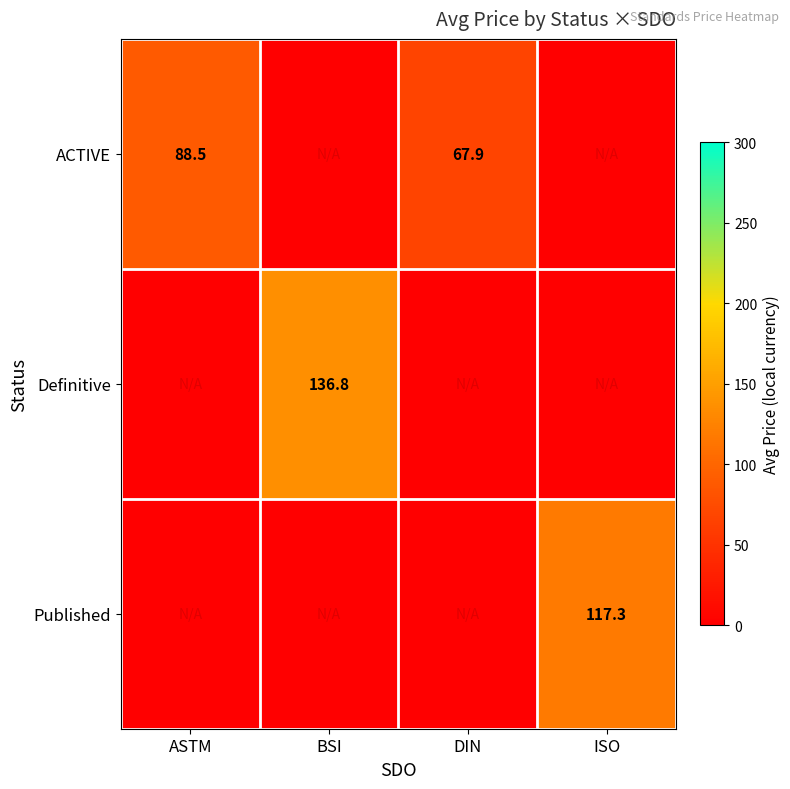

Between ASTM and DIN, which is larger?

ASTM